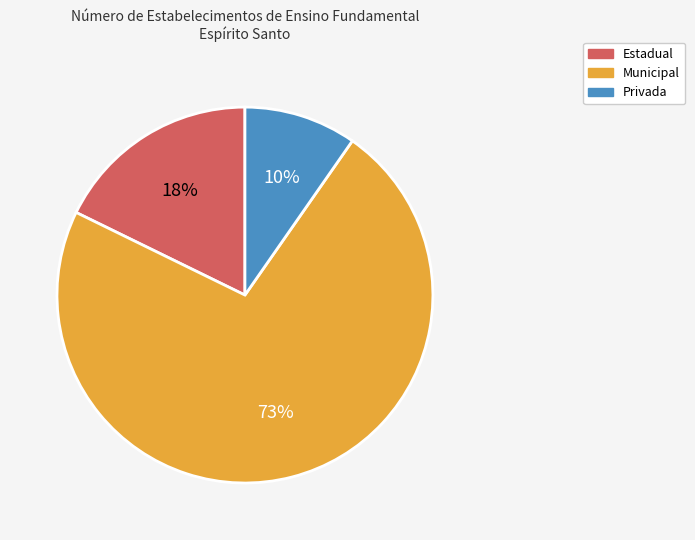

How many segments does this pie chart have?

3